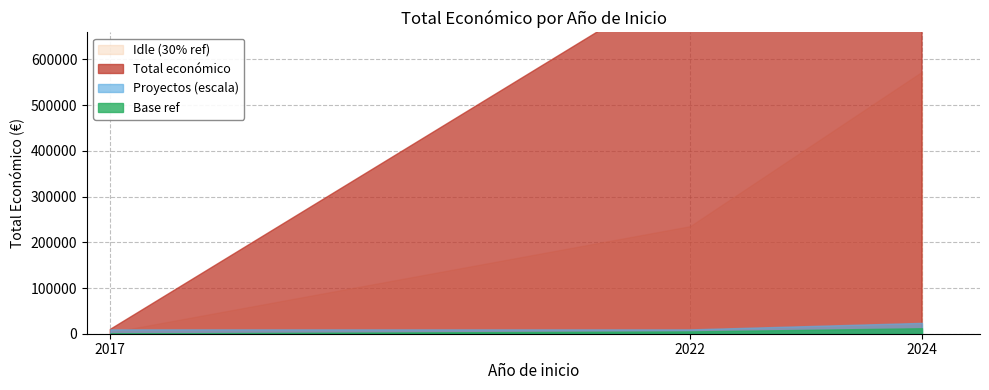

What is the value of the Total economico point at the 3rd from the left?

563721